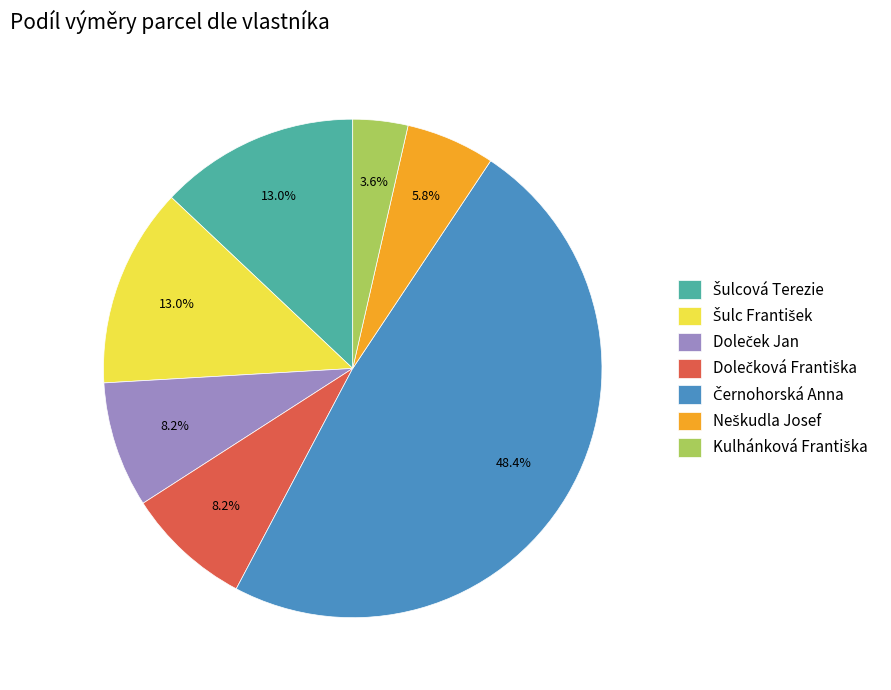

Does any single category account for the majority?

No